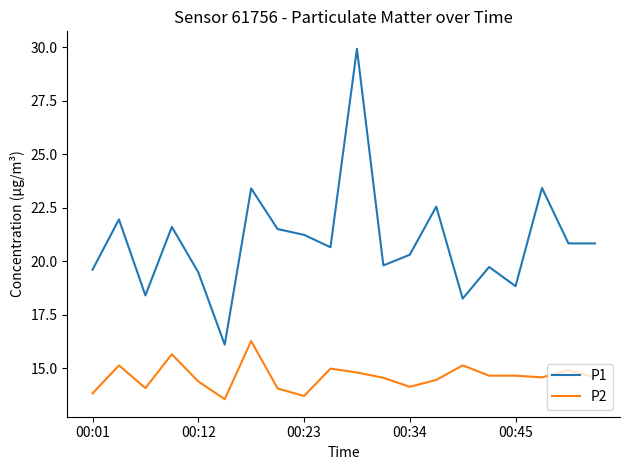

What is the smallest value displayed?

13.6